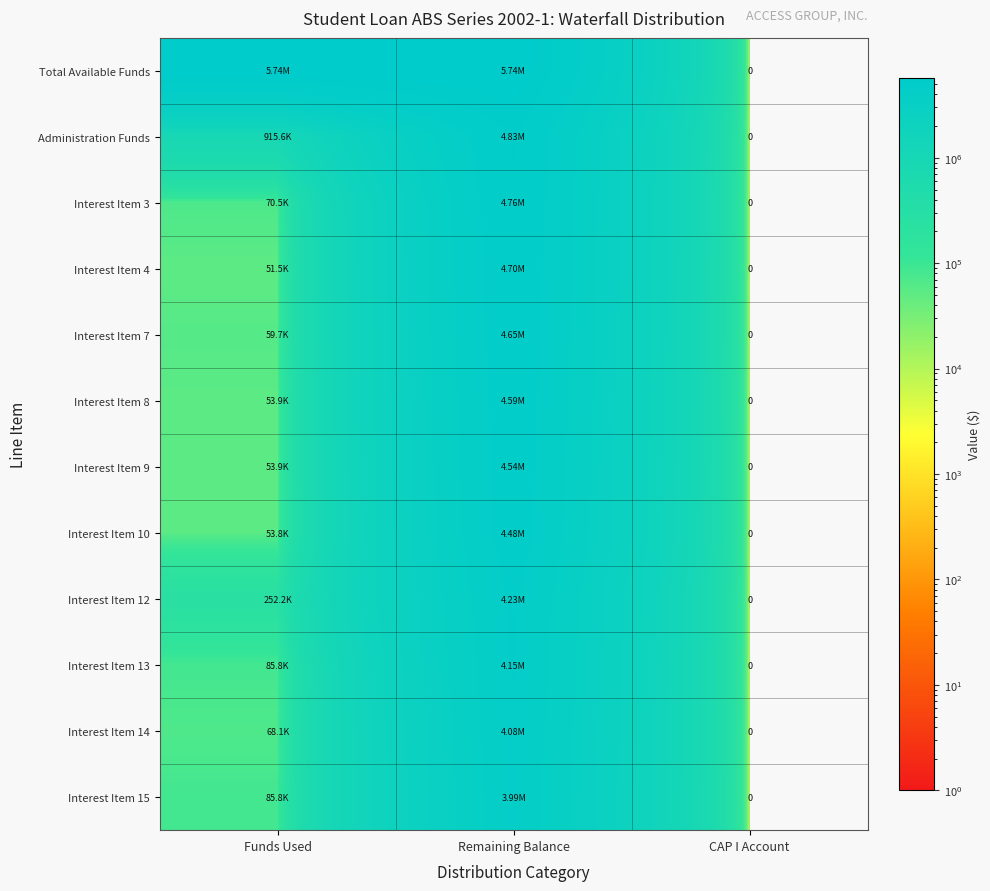

Rank the series at CAP I Account from highest to lowest value.

Total Available Funds, Administration Funds, Interest Item 3, Interest Item 4, Interest Item 7, Interest Item 8, Interest Item 9, Interest Item 10, Interest Item 12, Interest Item 13, Interest Item 14, Interest Item 15